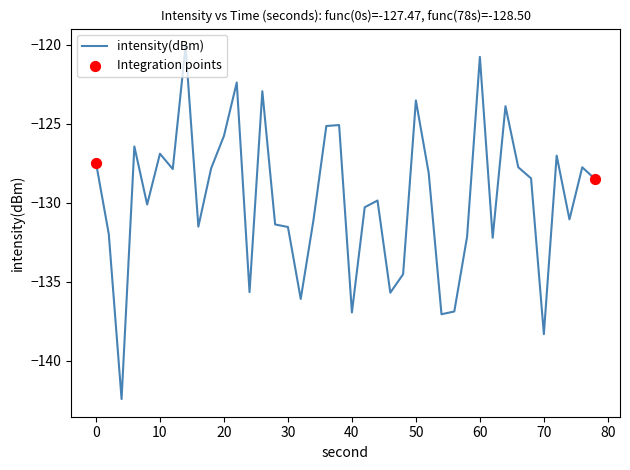

What is the smallest value displayed?

-142.4